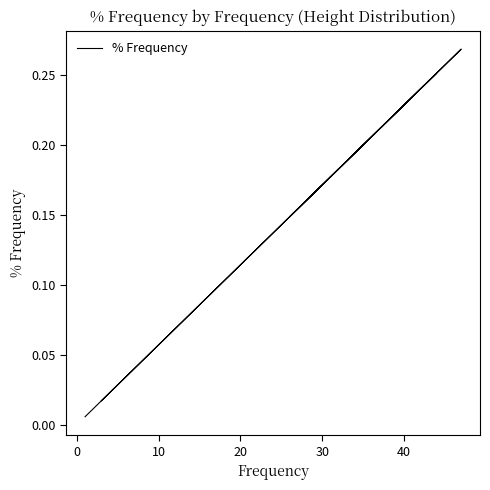

What is the label of the 6th point from the left?

40